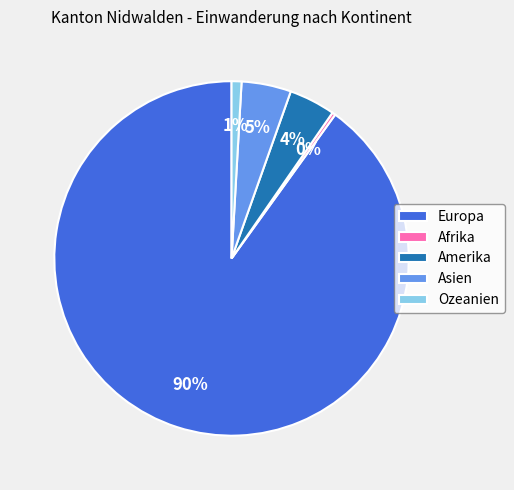

Do Ozeanien and Afrika together represent more than half of the pie?

No